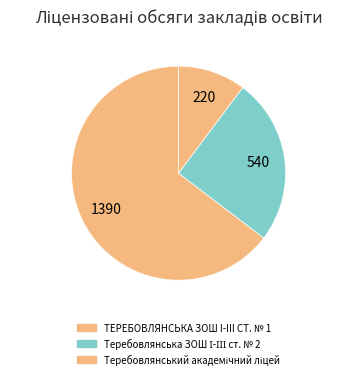

What is the largest slice in the pie chart?

ТЕРЕБОВЛЯНСЬКА ЗОШ I-III СТ. № 1